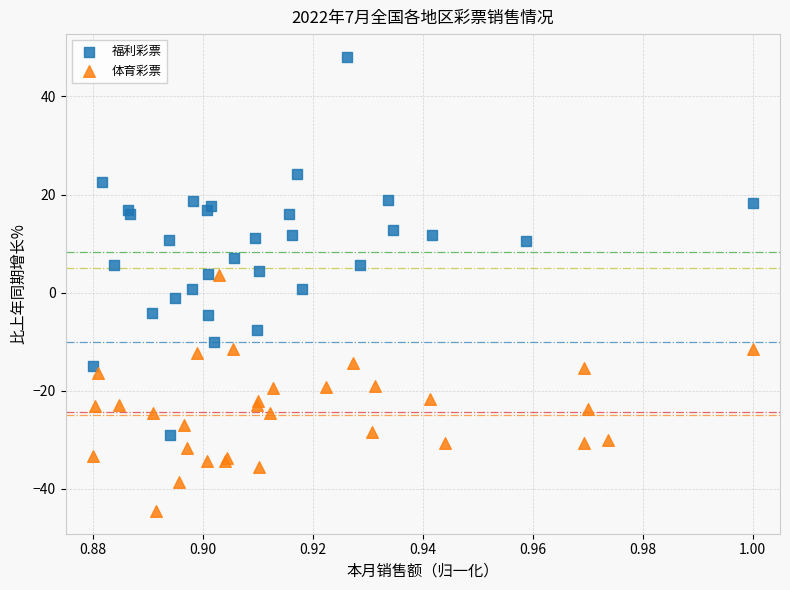

Which series has the widest spread of Y values?

福利彩票